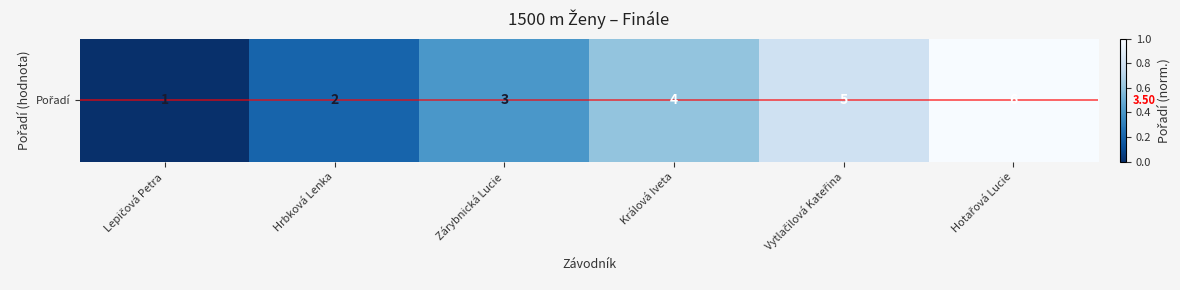

How many values are above zero?

5